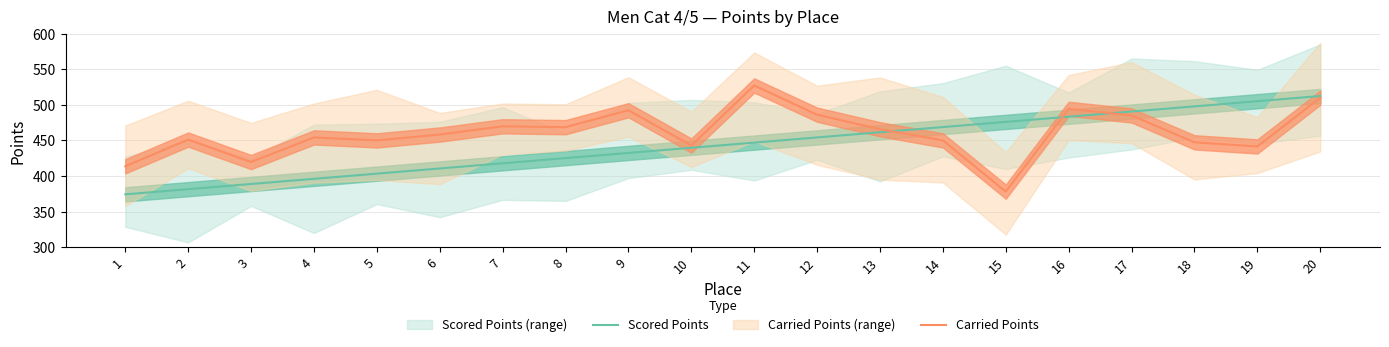

Which series has the largest range (max minus min)?

Carried Points